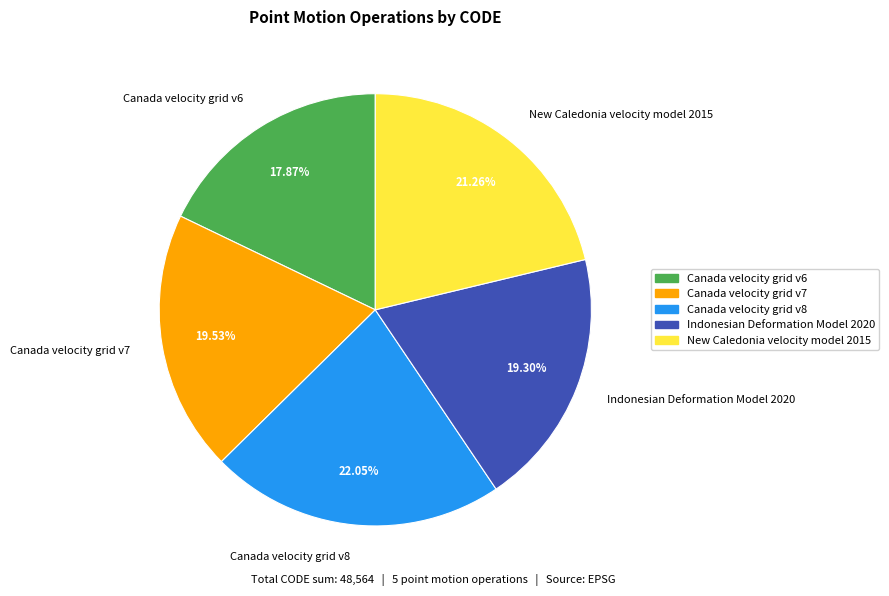

Is it true that New Caledonia velocity model 2015 is 21% of the pie?

True